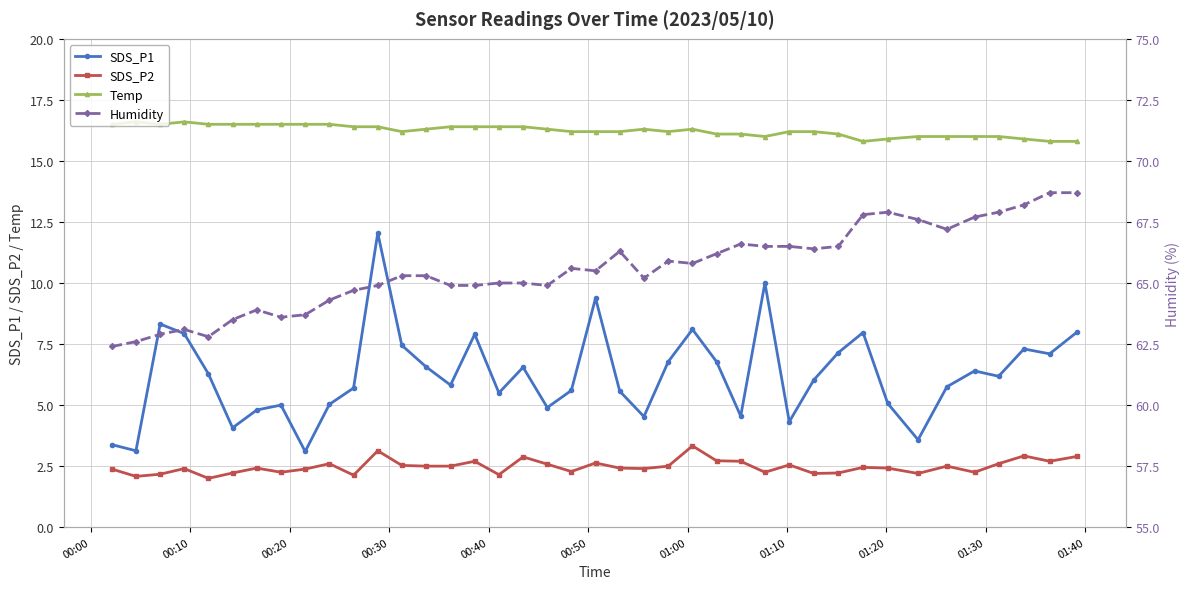

True or false: Humidity and SDS_P1 intersect in this chart.

False